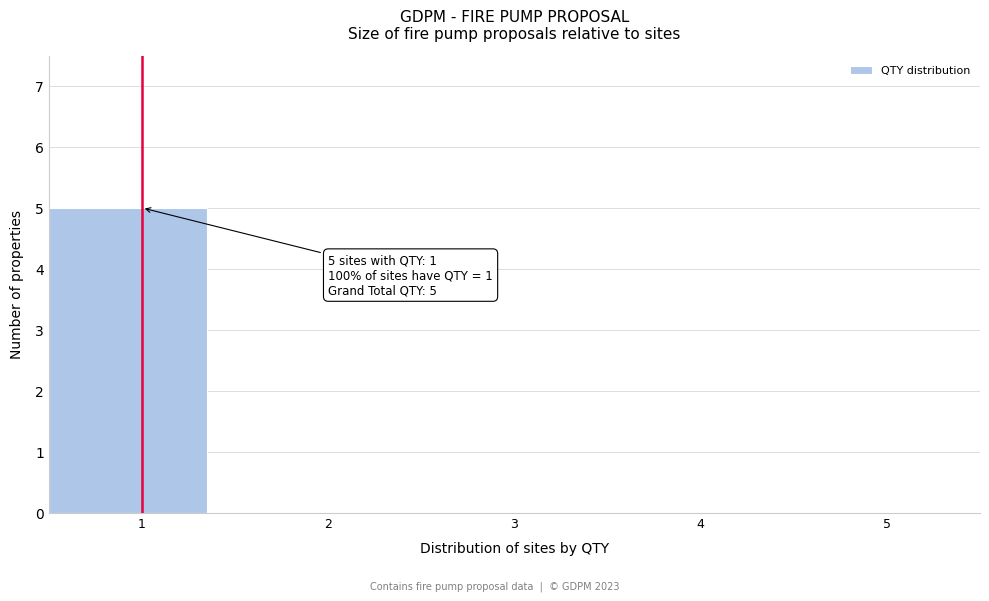

Which range on the x-axis has the tallest bar?

0.5 to 1.5